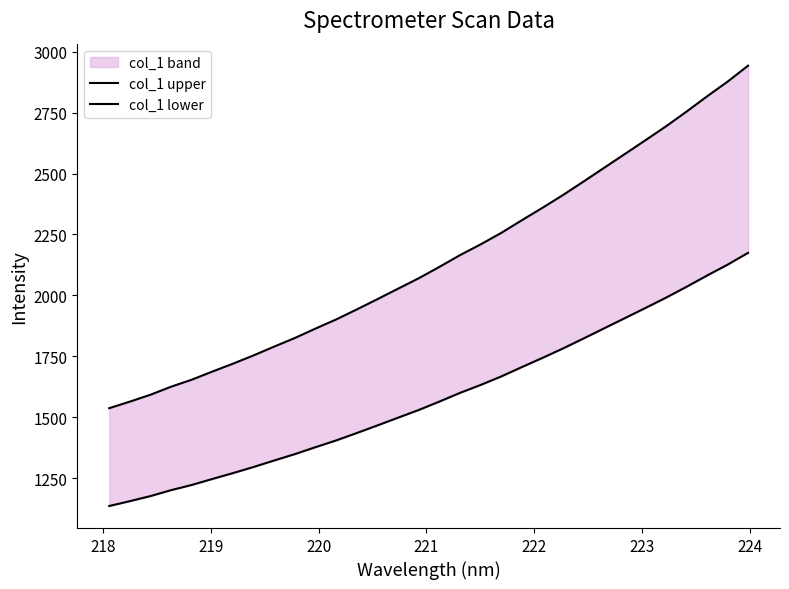

How many lines are shown in the chart?

2